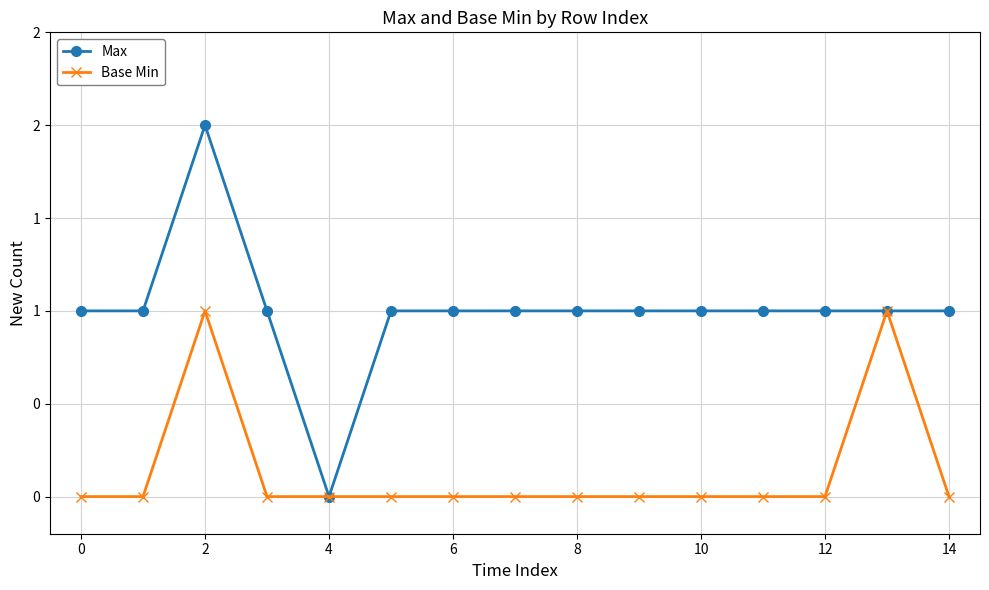

Reading left to right, extract all data points from this chart.

Max: 1	1	2	1	0	1	1	1	1	1	1	1	1	1	1
Base Min: 0	0	1	0	0	0	0	0	0	0	0	0	0	1	0